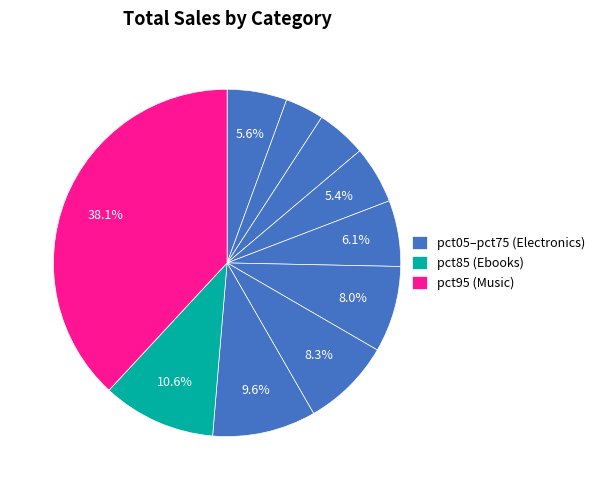

Does any single category account for the majority?

No